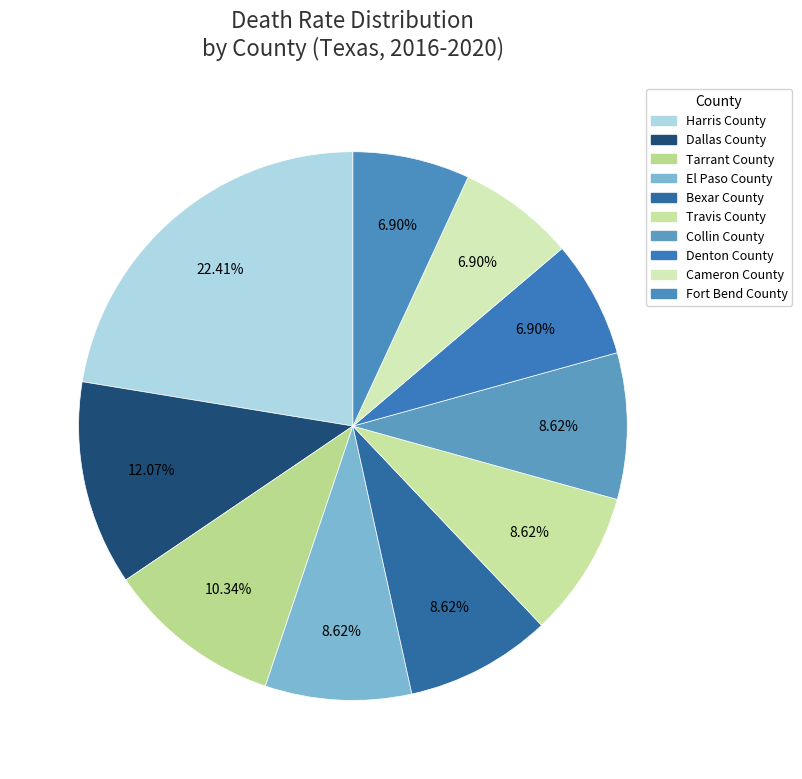

How many segments does this pie chart have?

10